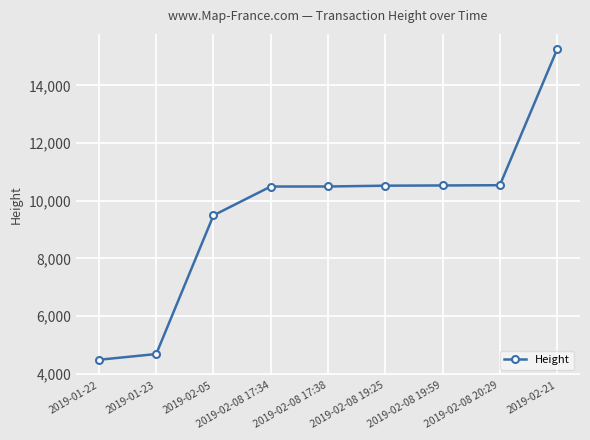

Which has a higher value, 2019-01-23 or 2019-02-08 20:29?

2019-02-08 20:29